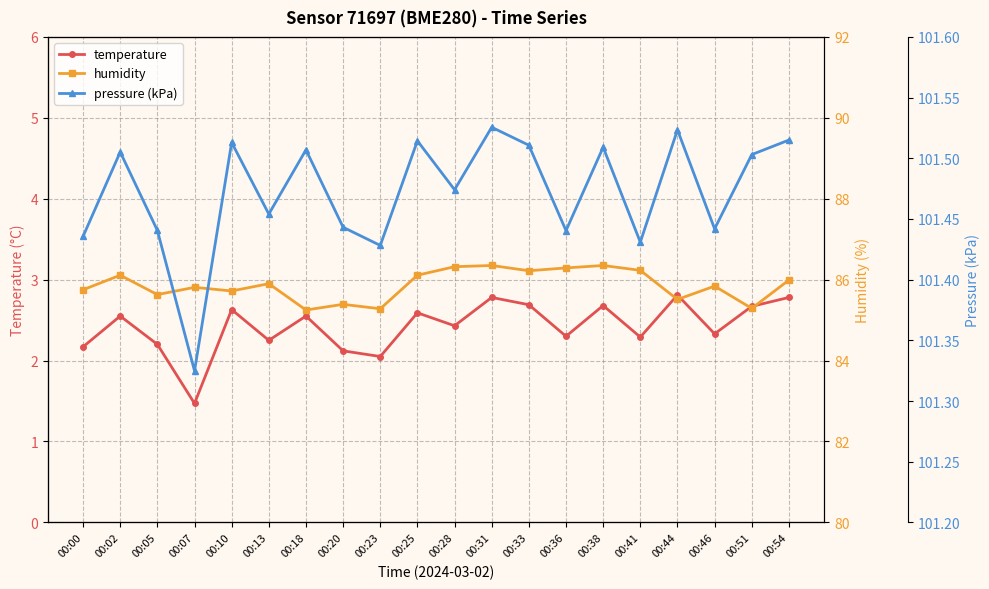

Is it true that temperature equals 2.7 at 00:51?

True